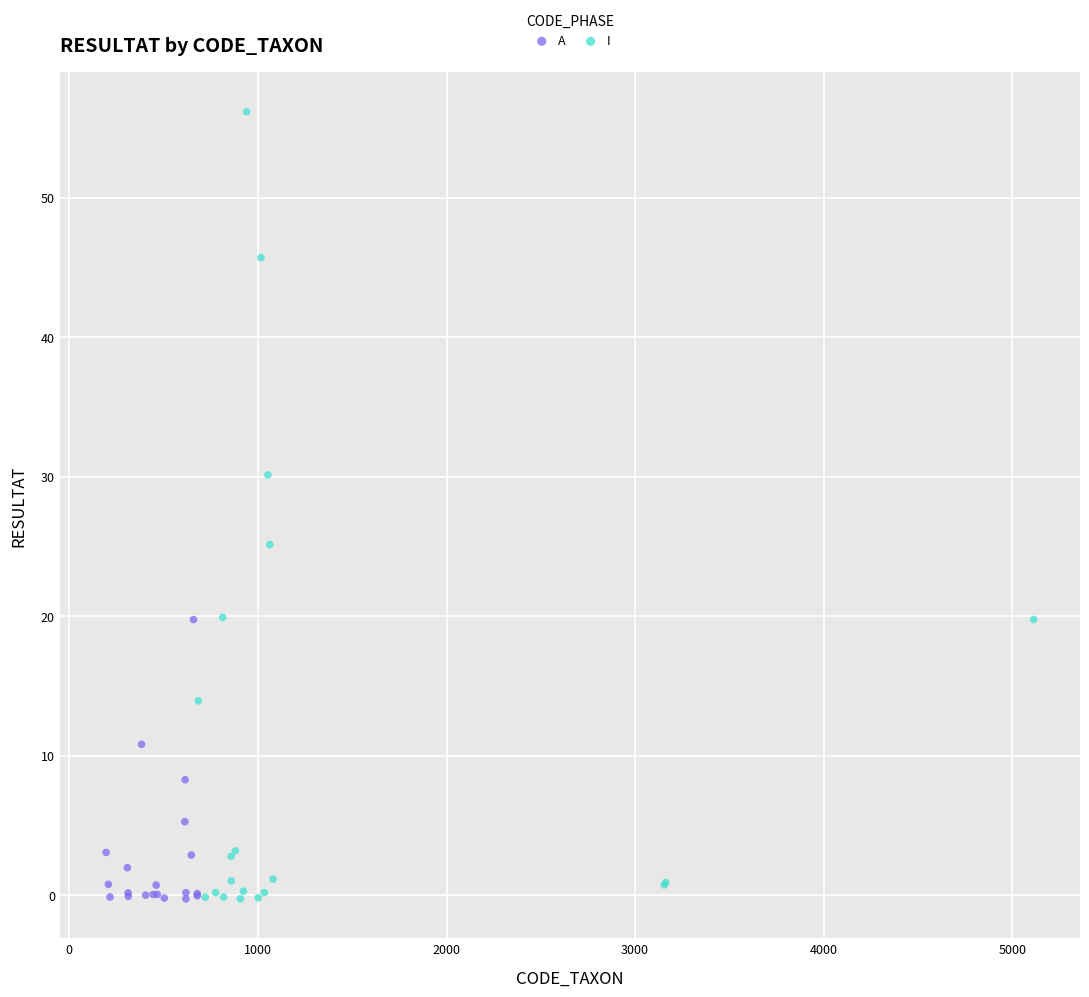

Which series contains the highest Y value?

I